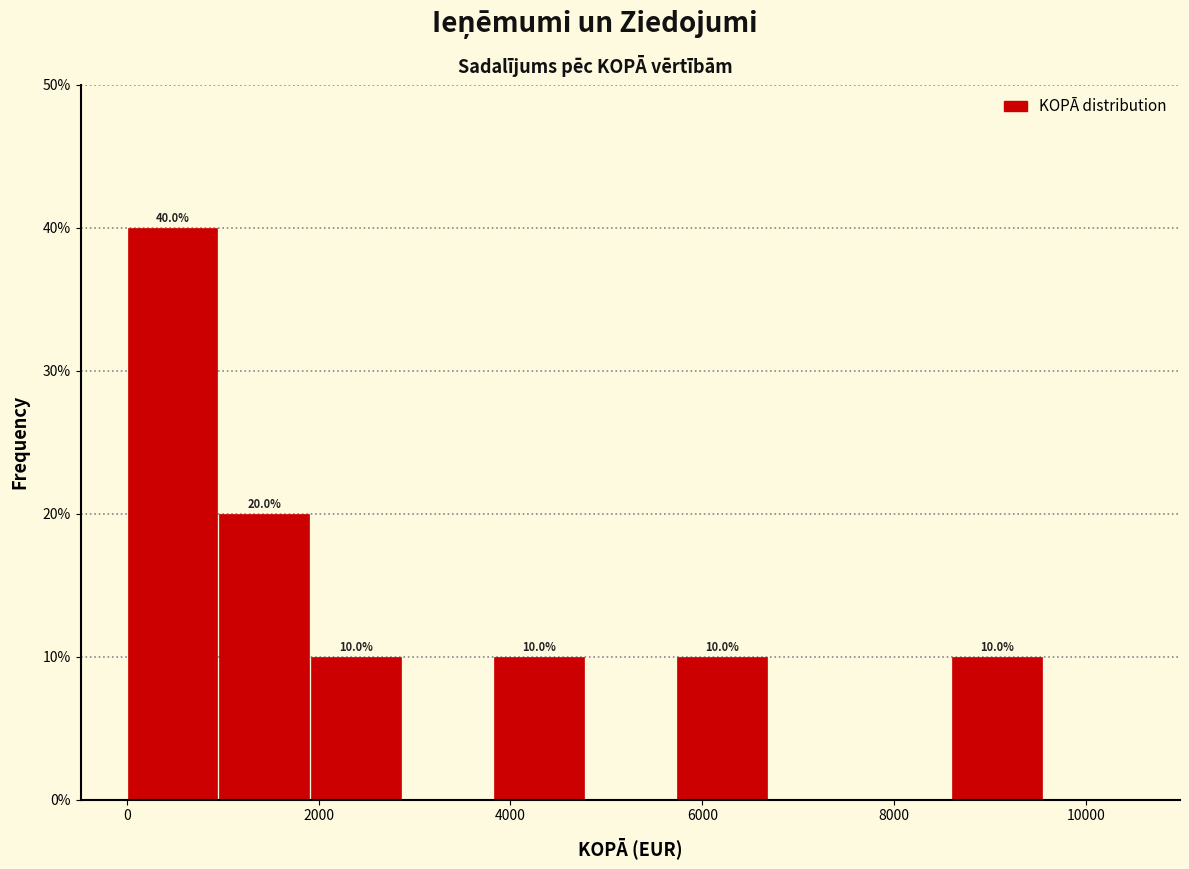

Which range on the x-axis has the tallest bar?

0 to 1000